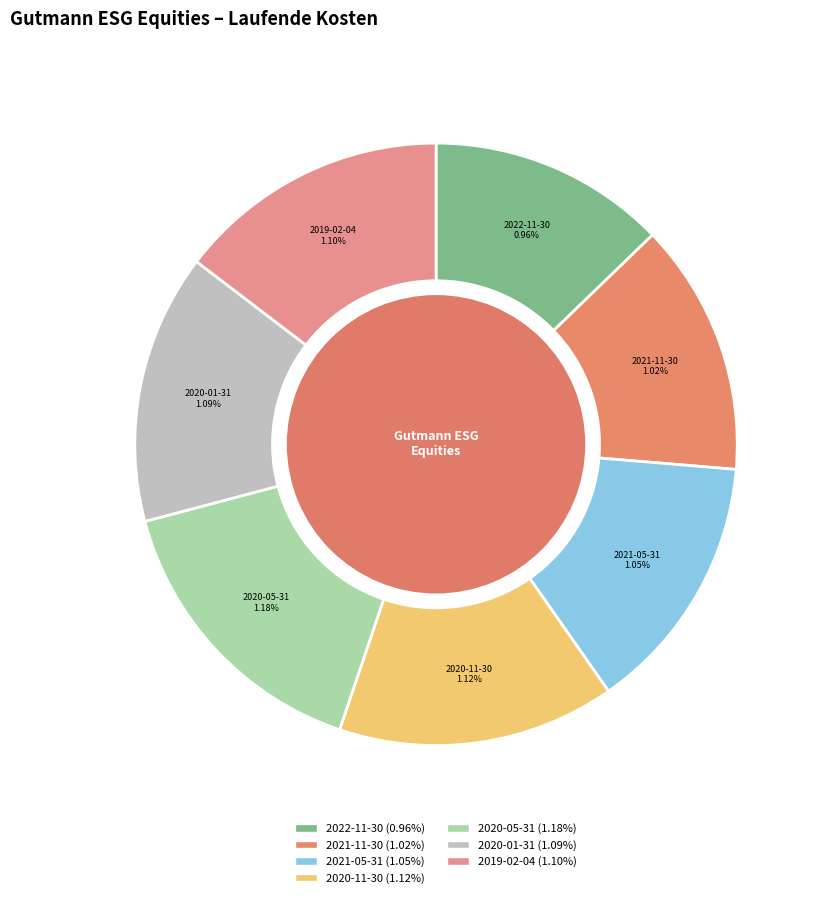

To the nearest percent, what portion does 2020-11-30 represent?

15%